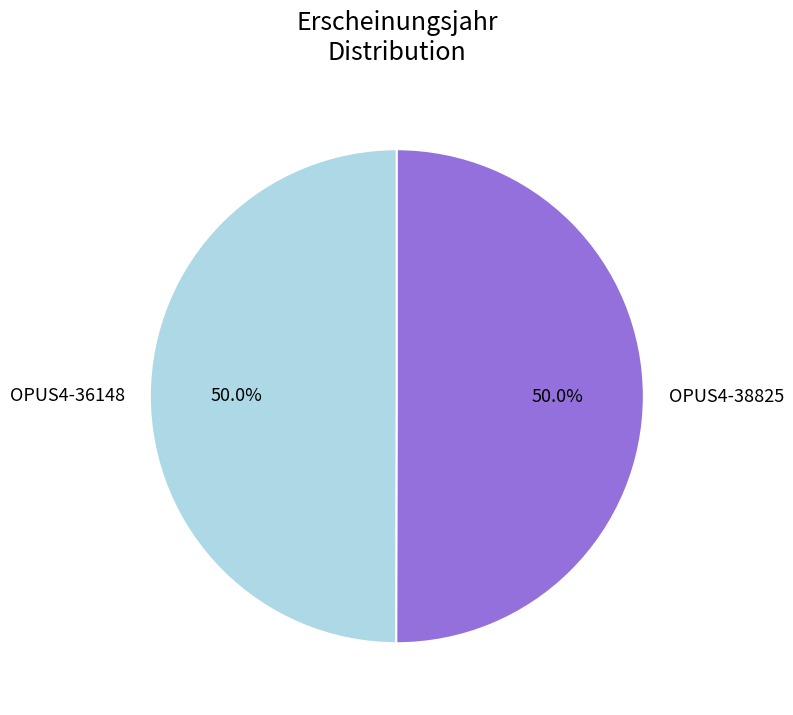

Approximately how many times larger is the value at OPUS4-36148 compared to OPUS4-38825?

1.0